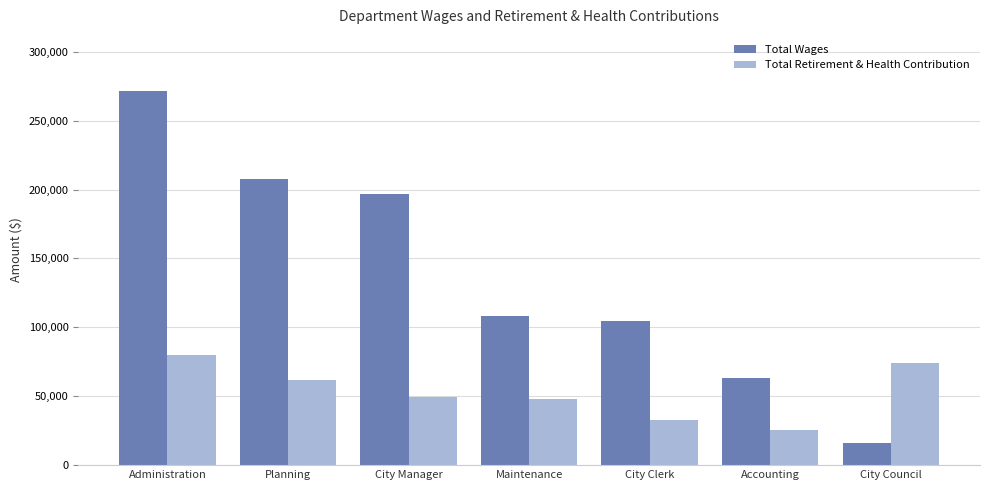

Which category has the highest value in the Total Wages series?

Administration